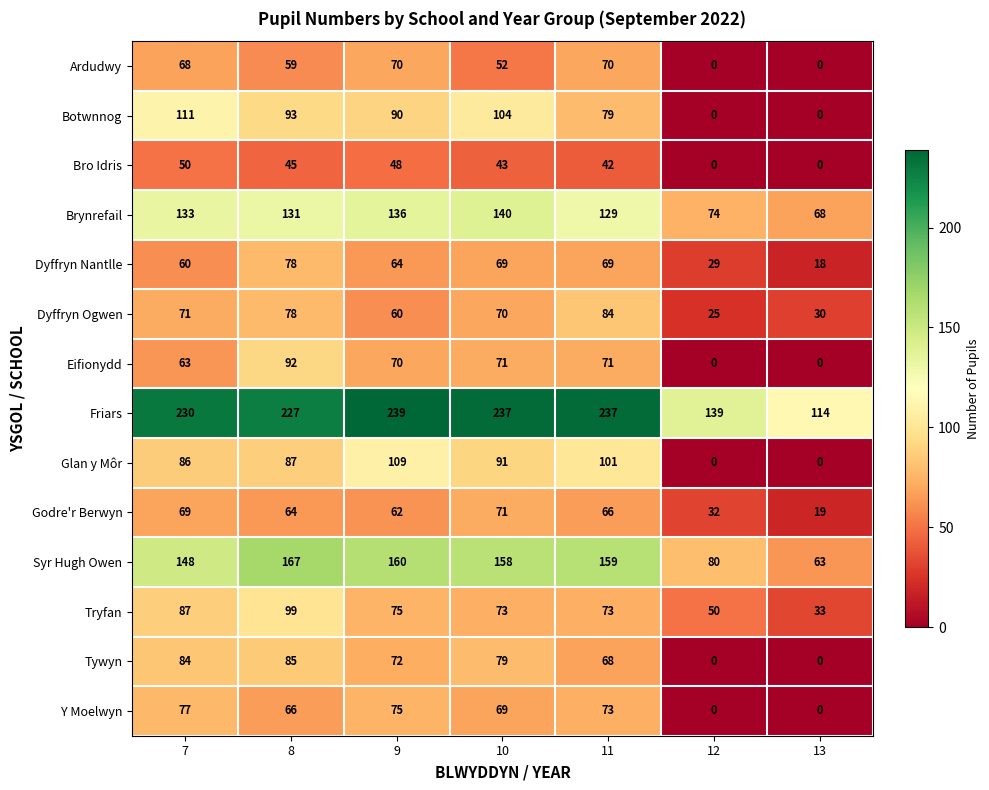

Is it true that Tywyn equals 84 at 7?

True